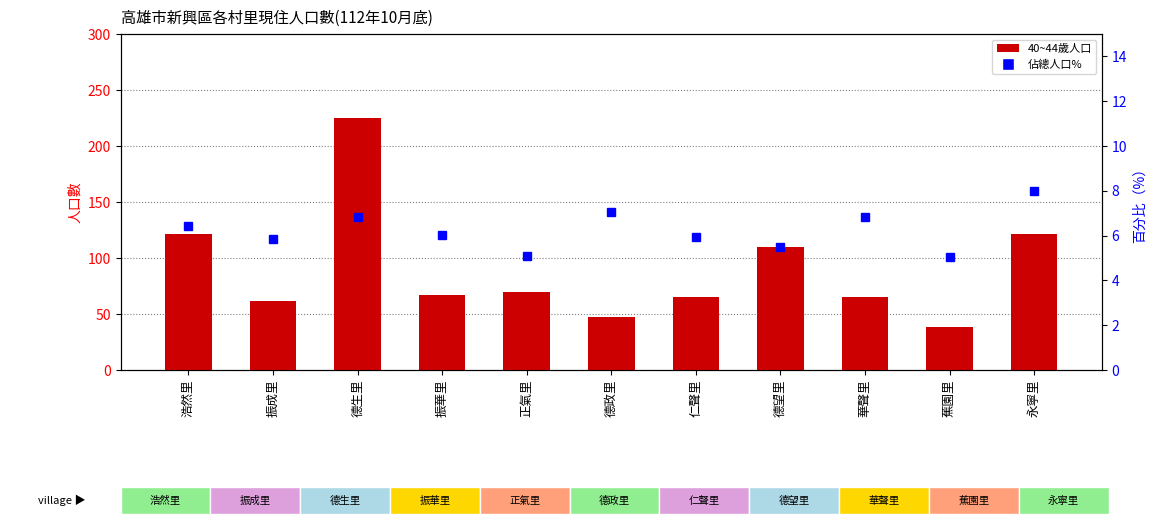

Reading left to right, what are all the values shown in this chart?

40~44歲人口: 浩然里=121.0	振成里=62.0	德生里=225.0	振華里=67.0	正氣里=70.0	德政里=47.0	仁聲里=65.0	德望里=110.0	華聲里=65.0	蕉園里=38.0	永寧里=121.0
佔總人口%: 浩然里=6.4	振成里=5.8	德生里=6.8	振華里=6.0	正氣里=5.1	德政里=7.1	仁聲里=5.9	德望里=5.5	華聲里=6.8	蕉園里=5.1	永寧里=8.0